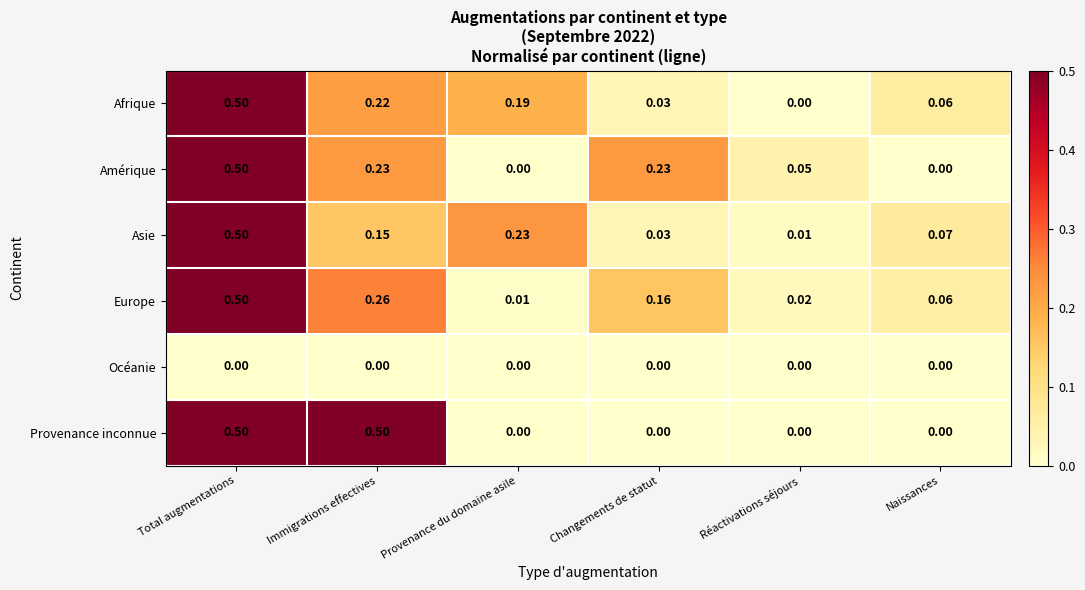

At how many categories does at least one series exceed 0?

6